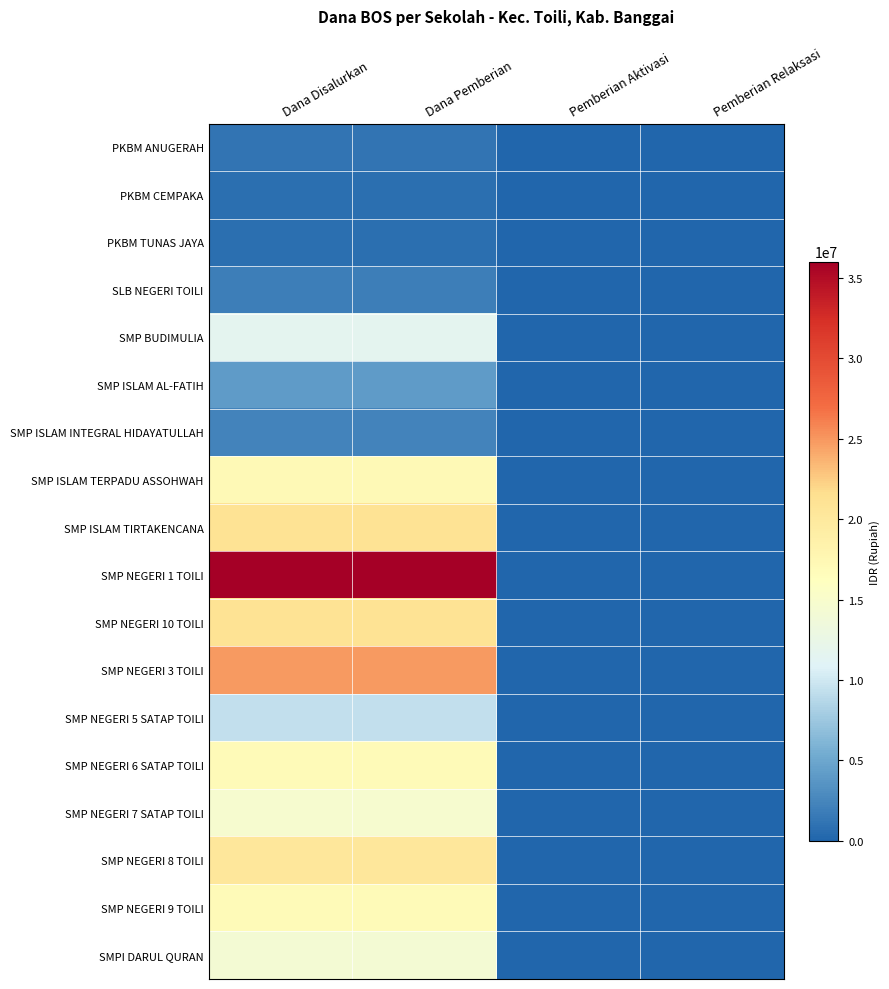

Rank the series at Pemberian Aktivasi from highest to lowest value.

PKBM ANUGERAH, PKBM CEMPAKA, PKBM TUNAS JAYA, SLB NEGERI TOILI, SMP BUDIMULIA, SMP ISLAM AL-FATIH, SMP ISLAM INTEGRAL HIDAYATULLAH, SMP ISLAM TERPADU ASSOHWAH, SMP ISLAM TIRTAKENCANA, SMP NEGERI 1 TOILI, SMP NEGERI 10 TOILI, SMP NEGERI 3 TOILI, SMP NEGERI 5 SATAP TOILI, SMP NEGERI 6 SATAP TOILI, SMP NEGERI 7 SATAP TOILI, SMP NEGERI 8 TOILI, SMP NEGERI 9 TOILI, SMPI DARUL QURAN